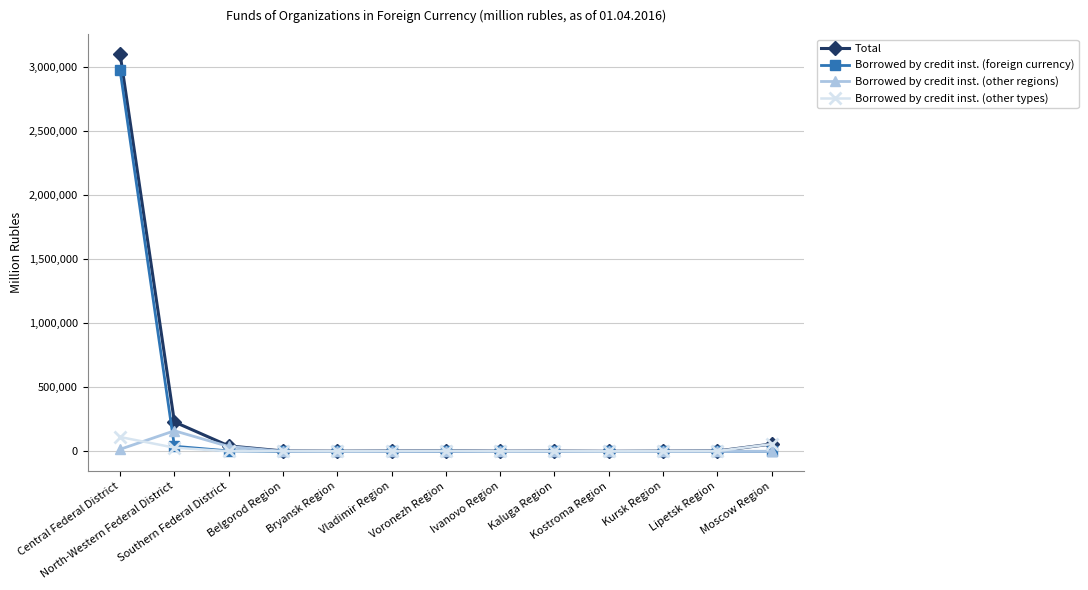

What position from the right is Voronezh Region?

7